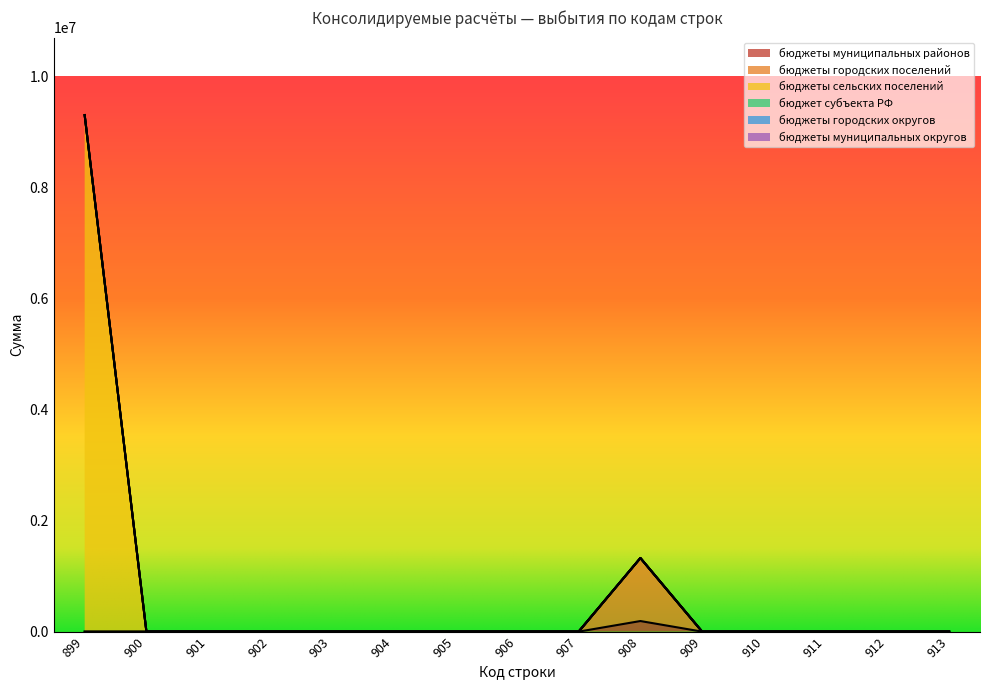

The value of бюджеты сельских поселений at 910 is 0. True or false?

True